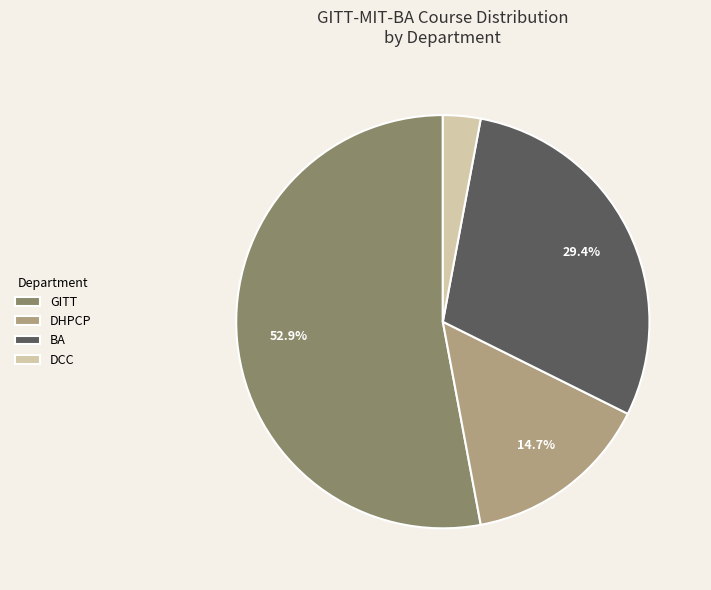

To the nearest percent, what is the combined percentage of BA and DHPCP?

44%